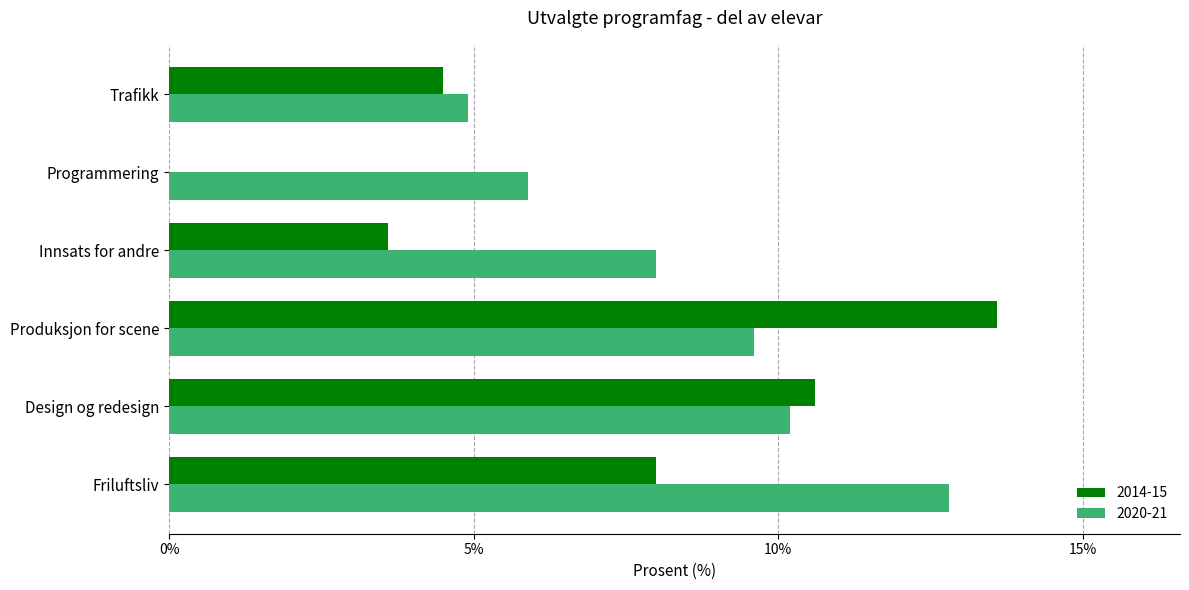

Between Programmering and Trafikk, which series saw the biggest shift?

2014-15